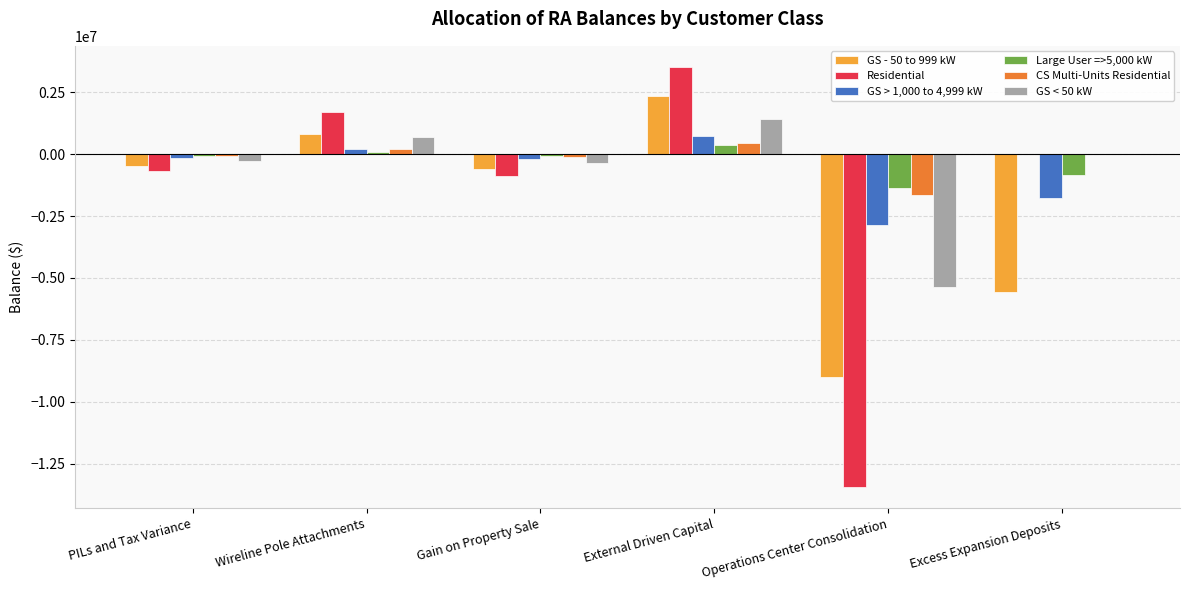

How many data points does each series have?

6